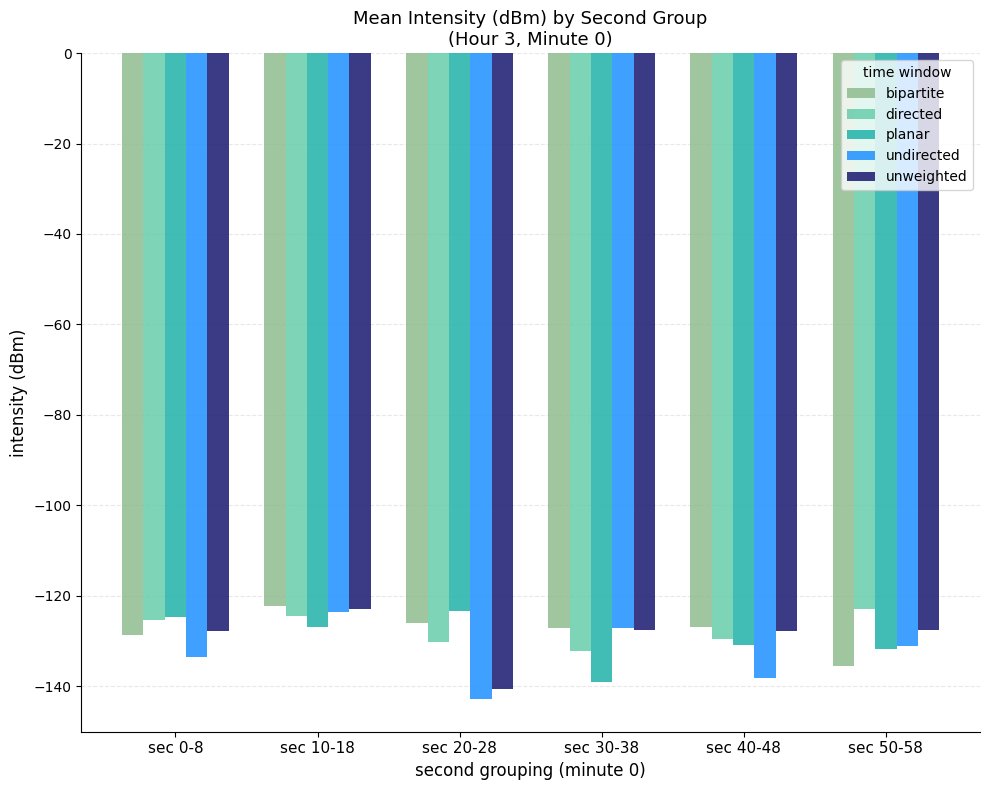

What is the total value across all series at sec 50-58?

-649.0